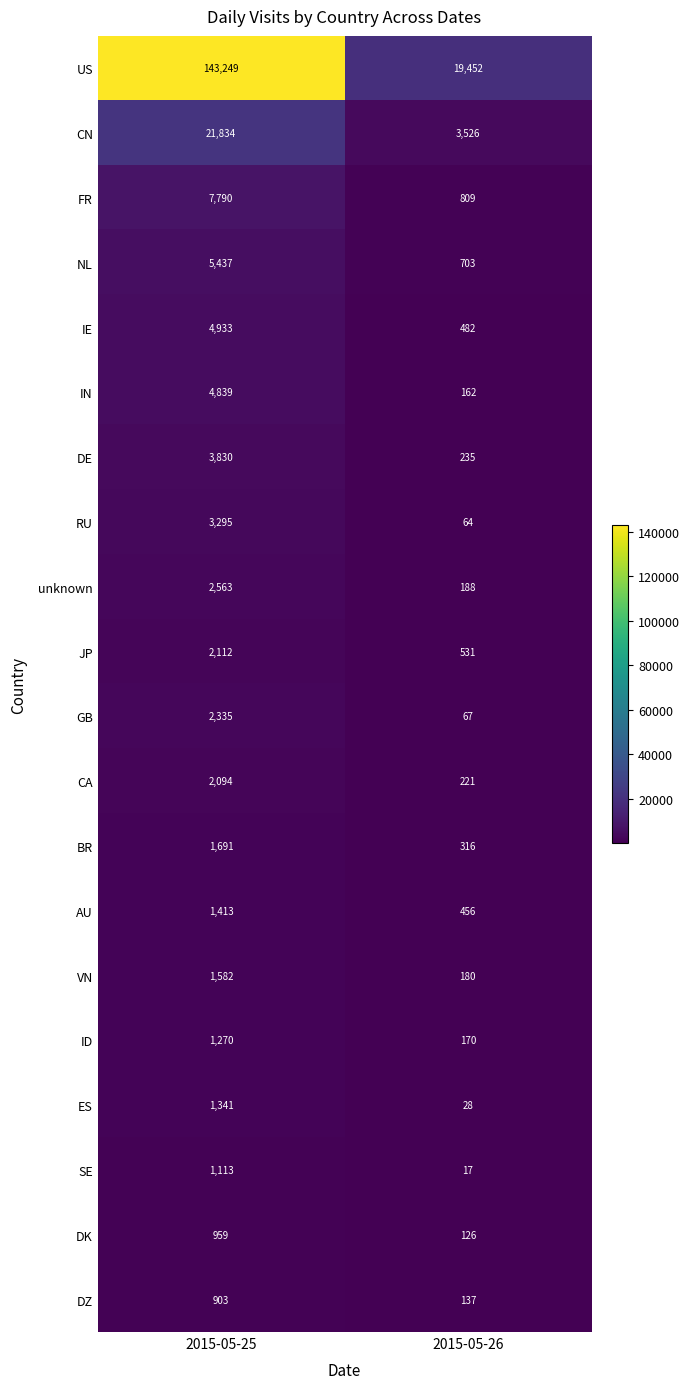

What is the difference between the DZ values at 2015-05-25 and 2015-05-26?

766